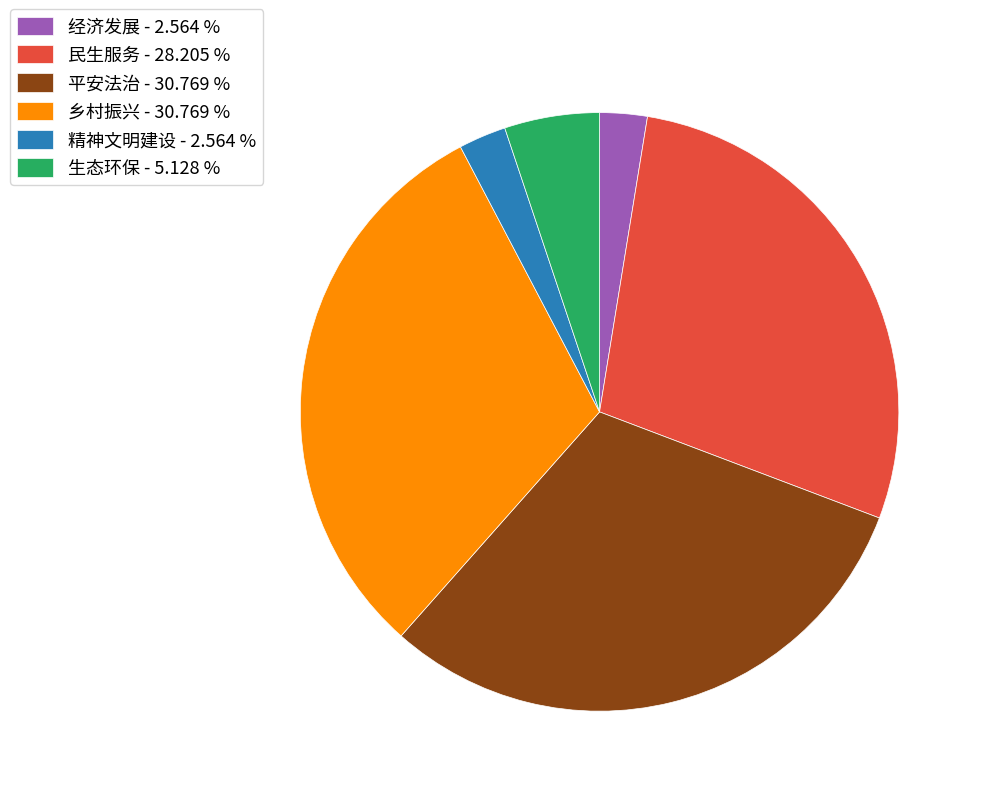

Combined, do 经济发展 - 2.564 % and 平安法治 - 30.769 % account for over 50%?

No